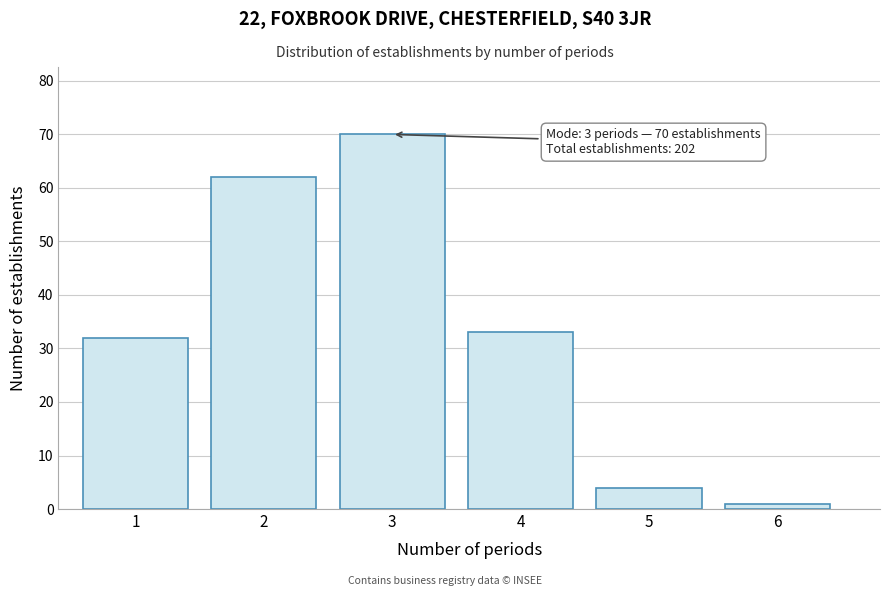

Reading left to right, what are all the values shown in this chart?

1=32	2=62	3=70	4=33	5=4	6=1